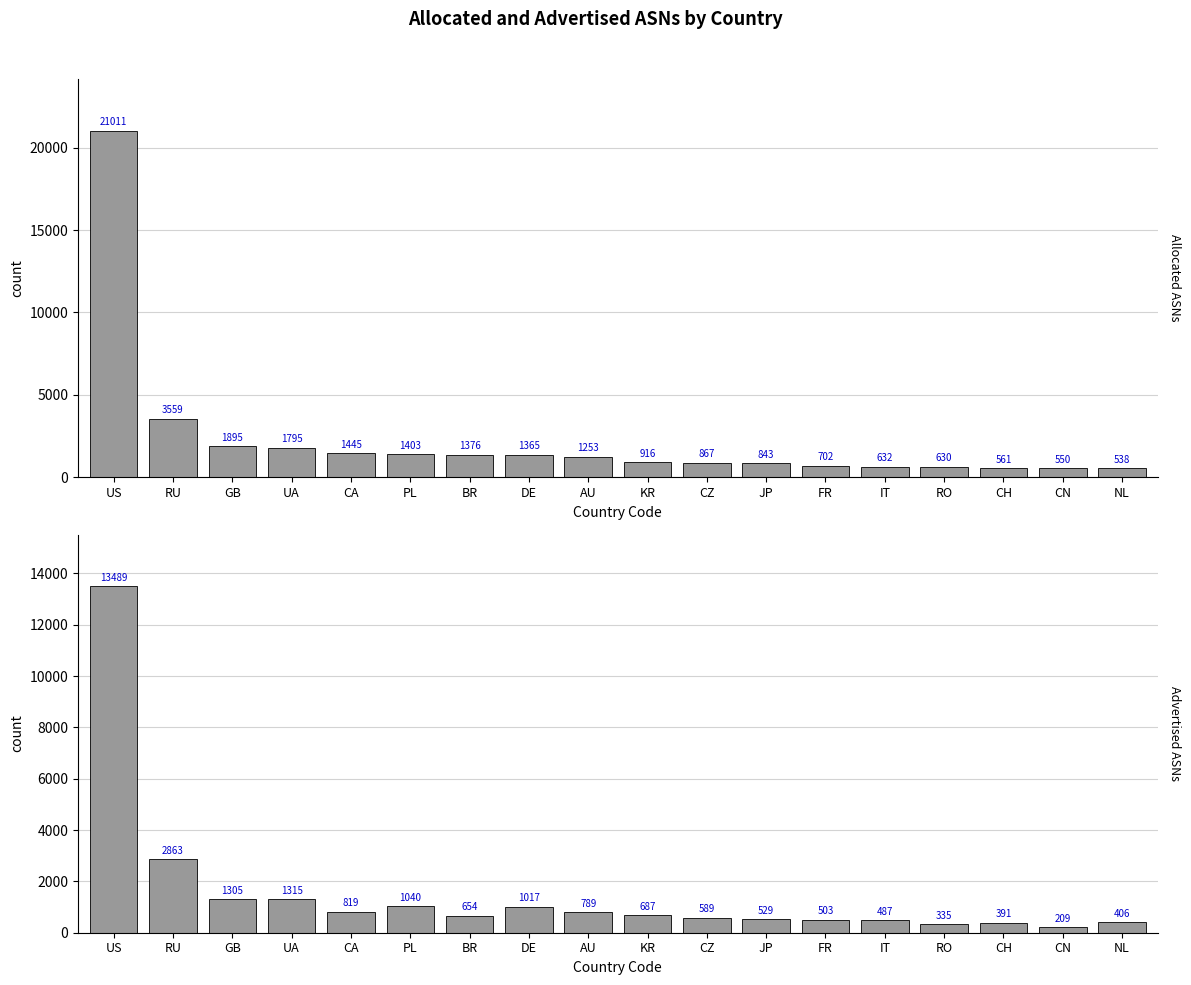

Reading left to right, what are all the values shown in this chart?

allocated_ASNs: US=21011	RU=3559	GB=1895	UA=1795	CA=1445	PL=1403	BR=1376	DE=1365	AU=1253	KR=916	CZ=867	JP=843	FR=702	IT=632	RO=630	CH=561	CN=550	NL=538
advertised_ASNs: US=13489	RU=2863	GB=1305	UA=1315	CA=819	PL=1040	BR=654	DE=1017	AU=789	KR=687	CZ=589	JP=529	FR=503	IT=487	RO=335	CH=391	CN=209	NL=406